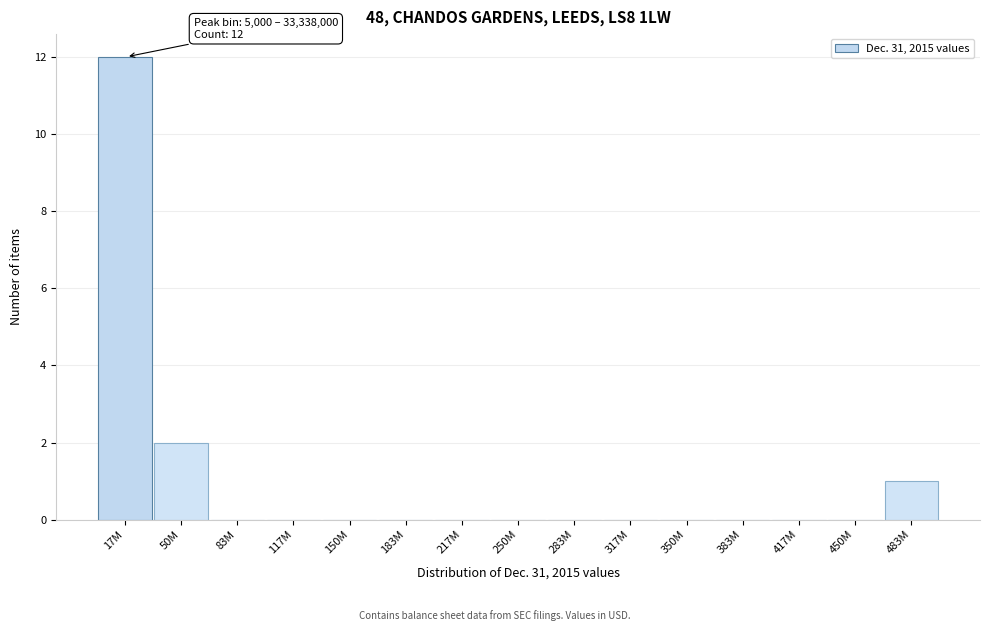

Reading left to right, extract all data points from this chart.

17M=12	50M=2	83M=0	117M=0	150M=0	183M=0	217M=0	250M=0	283M=0	317M=0	350M=0	383M=0	417M=0	450M=0	483M=1